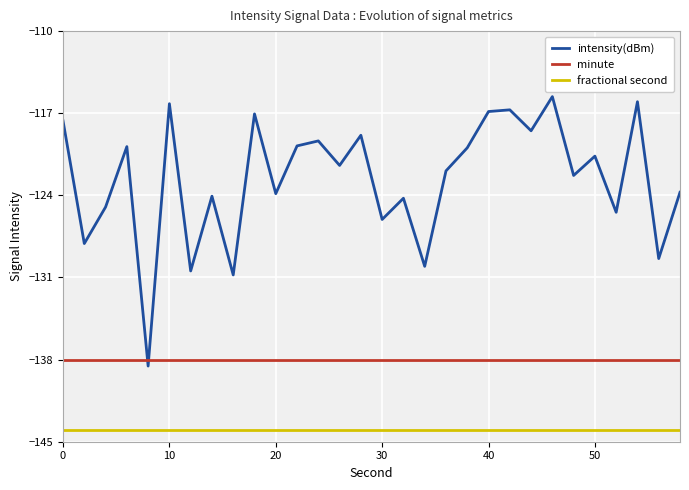

True or false: intensity(dBm) has more than 1 points higher than both neighbors.

True